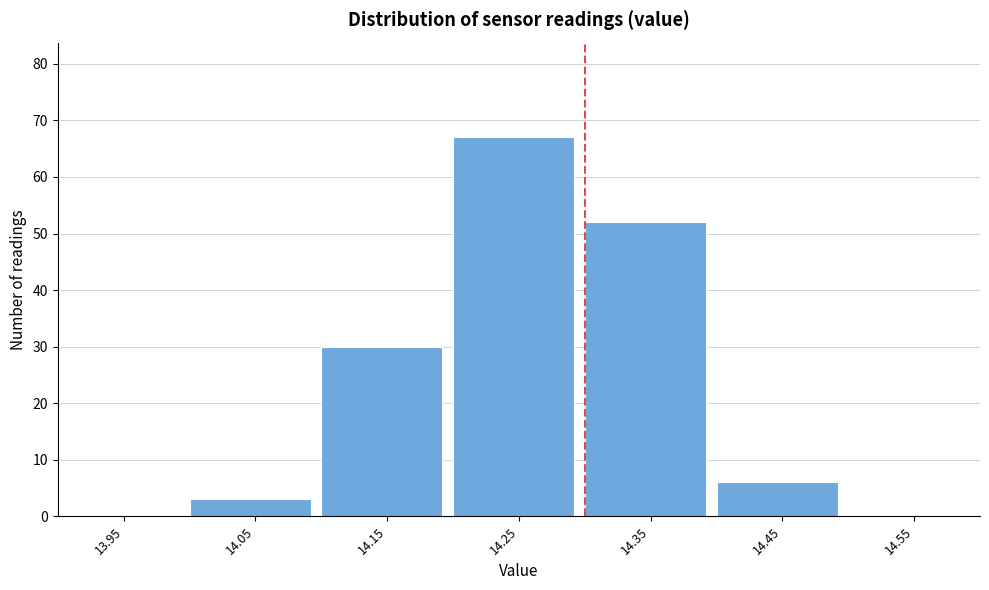

Which range on the x-axis has the tallest bar?

14.2 to 14.3